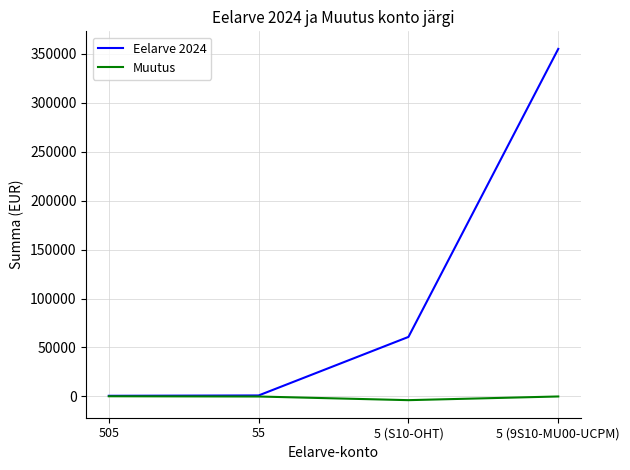

Between 55 and 5 (9S10-MU00-UCPM), which series saw the biggest shift?

Eelarve 2024